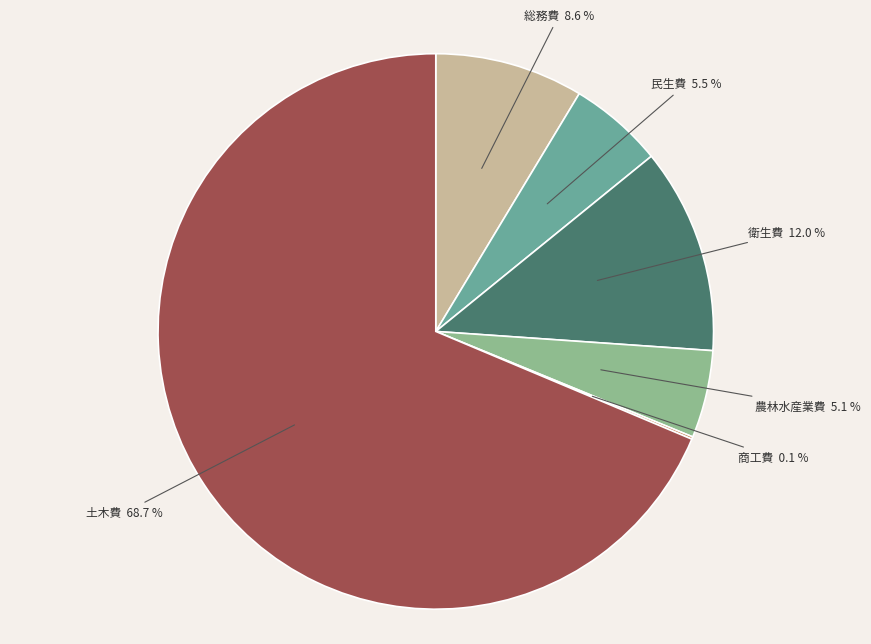

What is the majority slice?

土木費